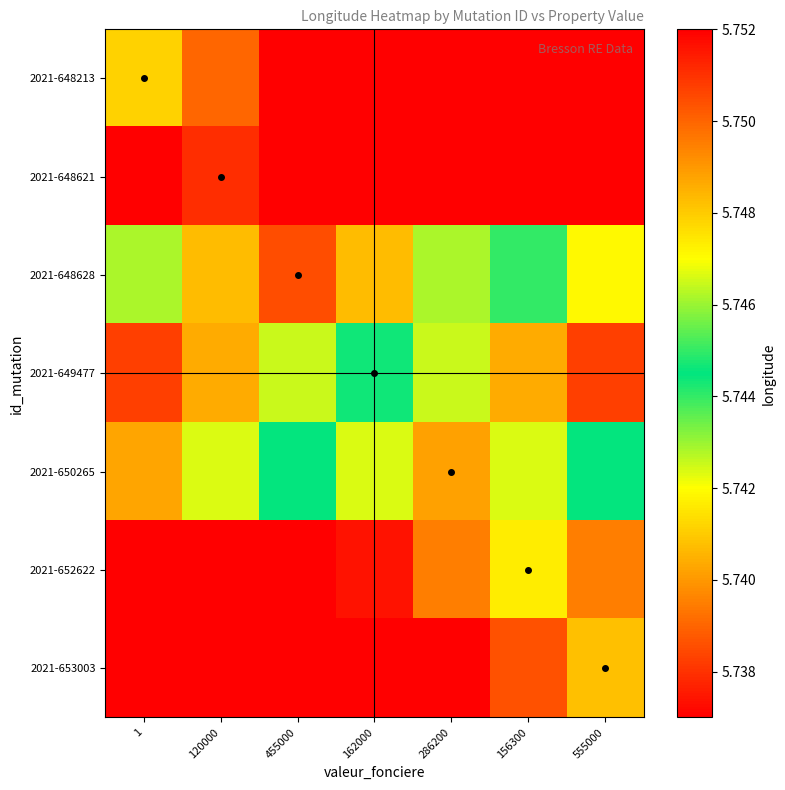

What is the greatest value displayed?

5.8